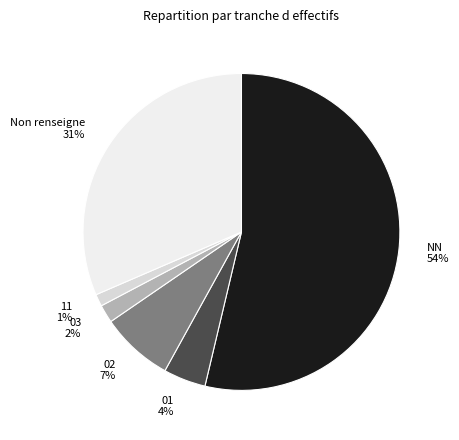

What percentage is the 03 2% slice, to the nearest percent?

2%